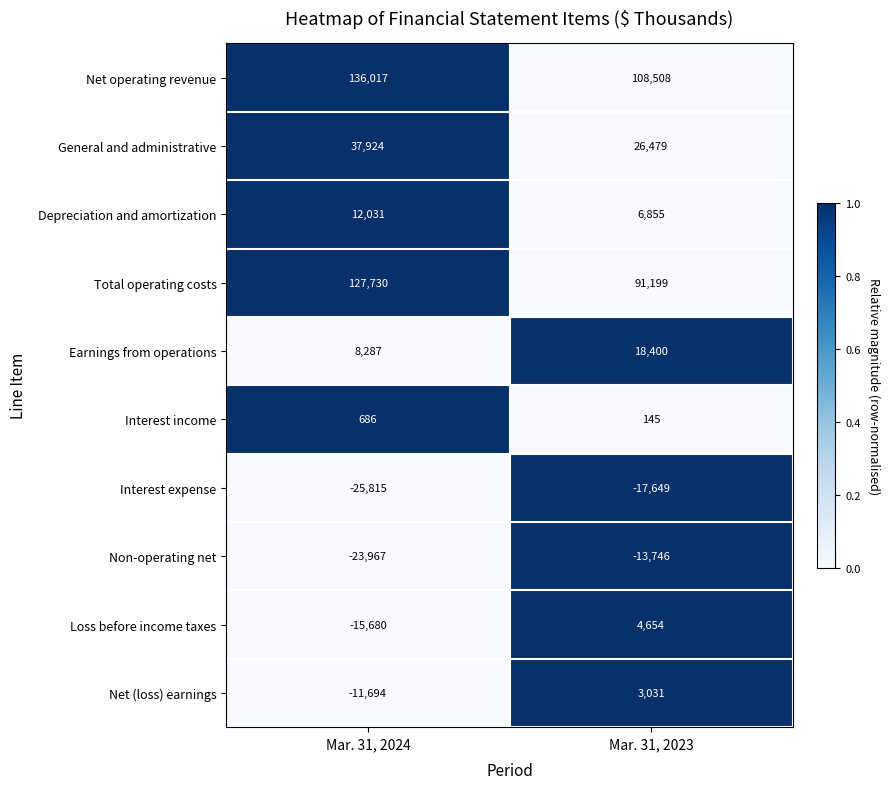

Where is Net operating revenue nearest to the value 122262?

Mar. 31, 2023